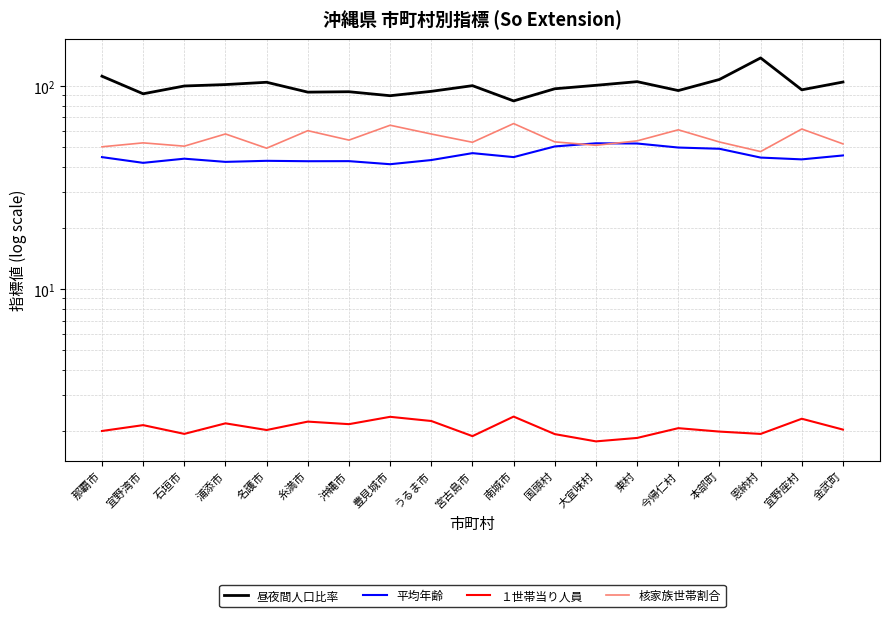

True or false: 平均年齢 and 昼夜間人口比率 intersect in this chart.

False